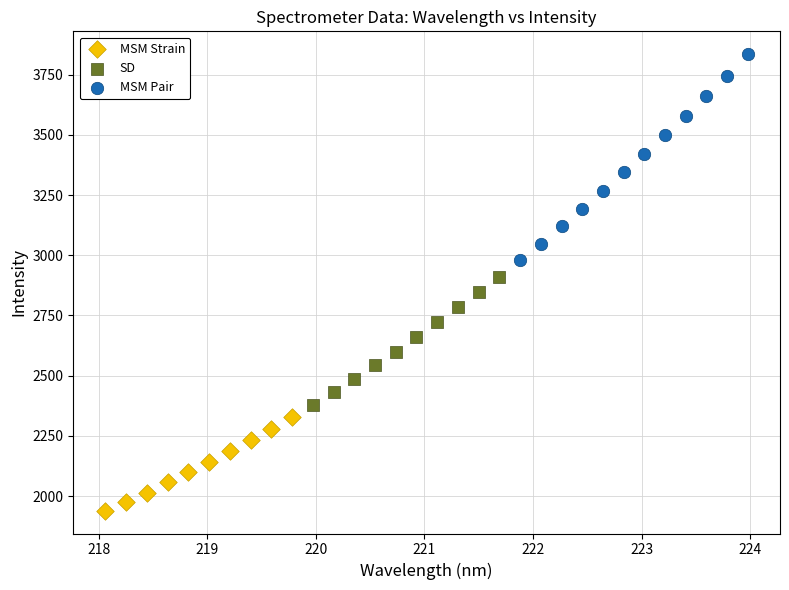

Which series reaches the maximum Y coordinate?

MSM Pair